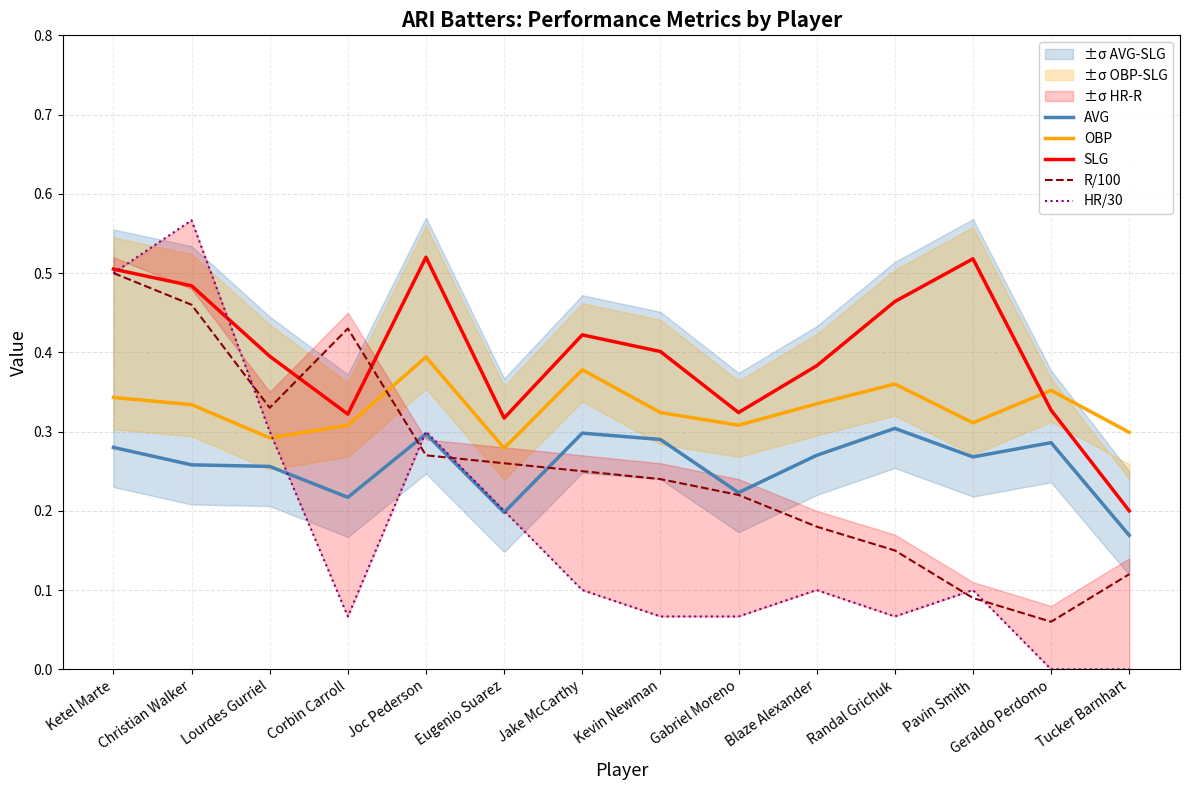

Is it true that R/100 equals 0.3 at Joc Pederson?

True